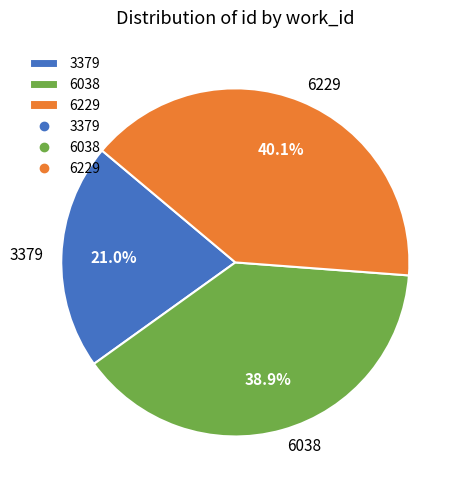

Approximately how many times larger is the value at 6038 compared to 6229?

1.0